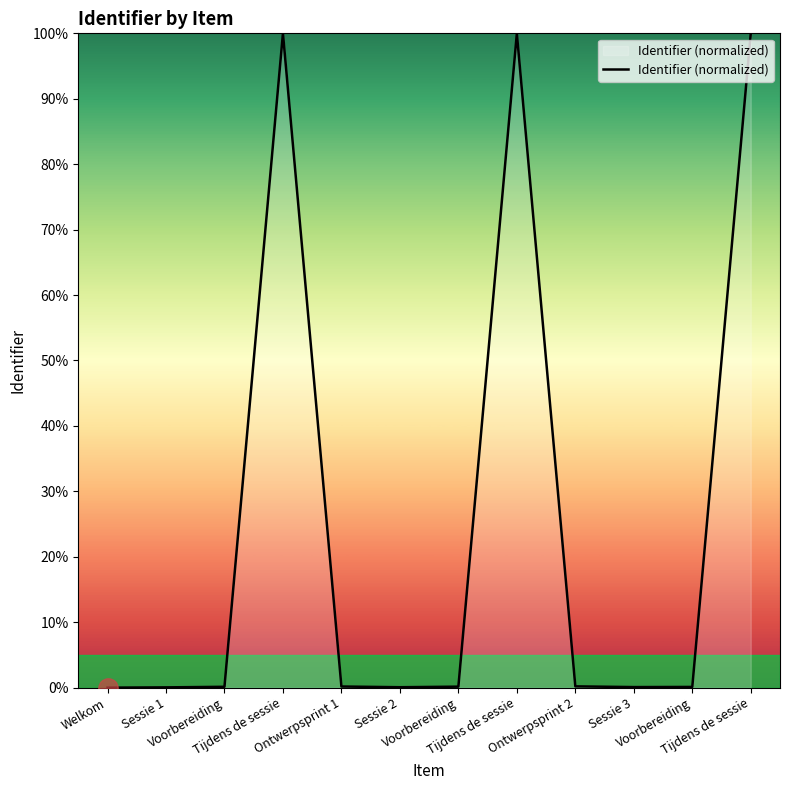

Count the number of data series in this chart.

1